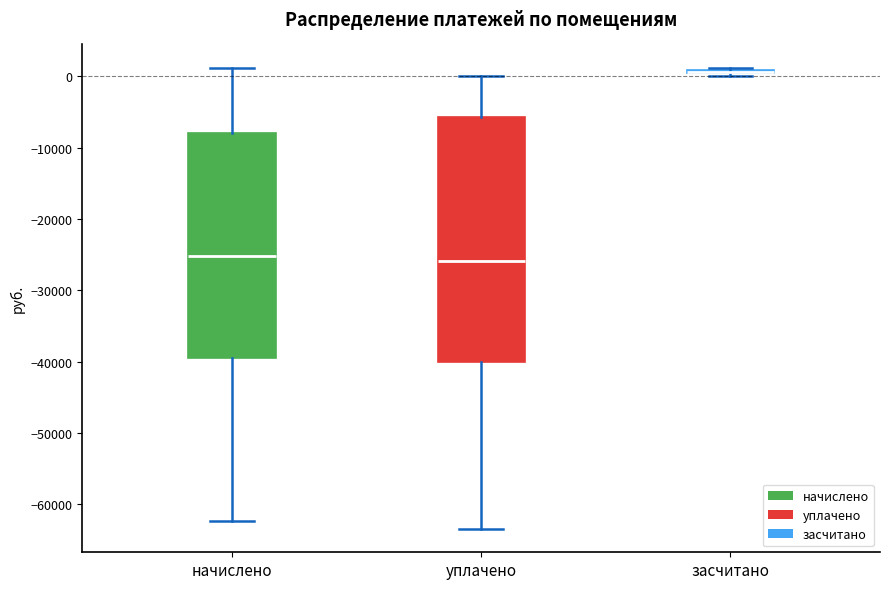

Which box is the tallest, from its lower edge to its upper edge?

уплачено